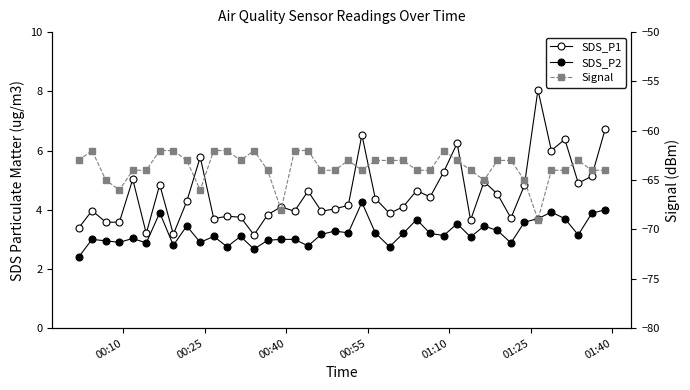

True or false: SDS_P2 and Signal intersect in this chart.

False